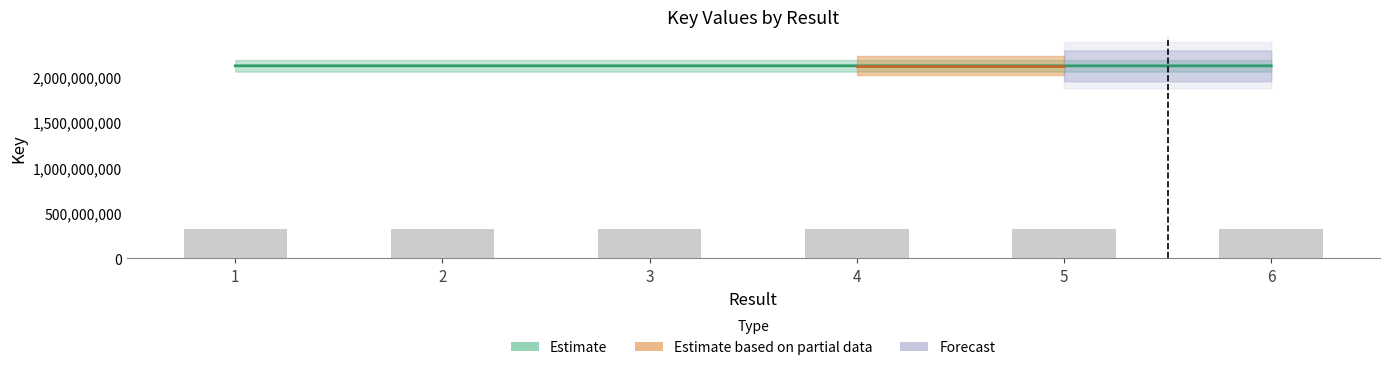

Between 4 and 2, which is larger?

4